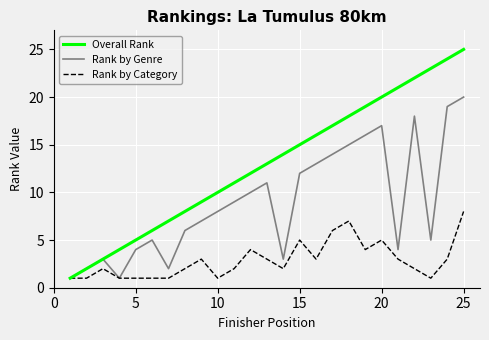

List the series in order of their overall mean, lowest first.

Rank by Category, Rank by Genre, Overall Rank